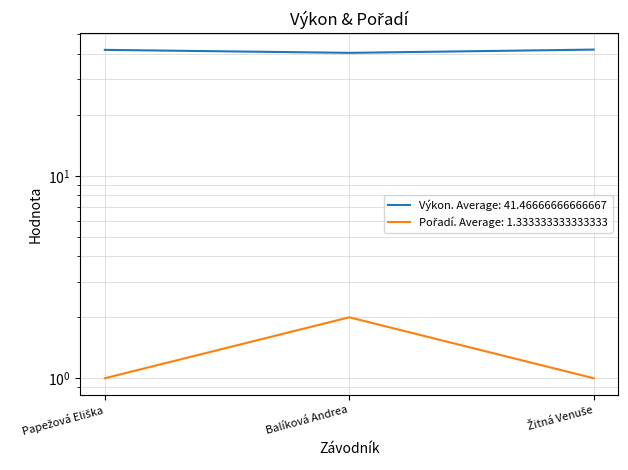

Which has a higher value, Papežová Eliška or Žitná Venuše?

Žitná Venuše